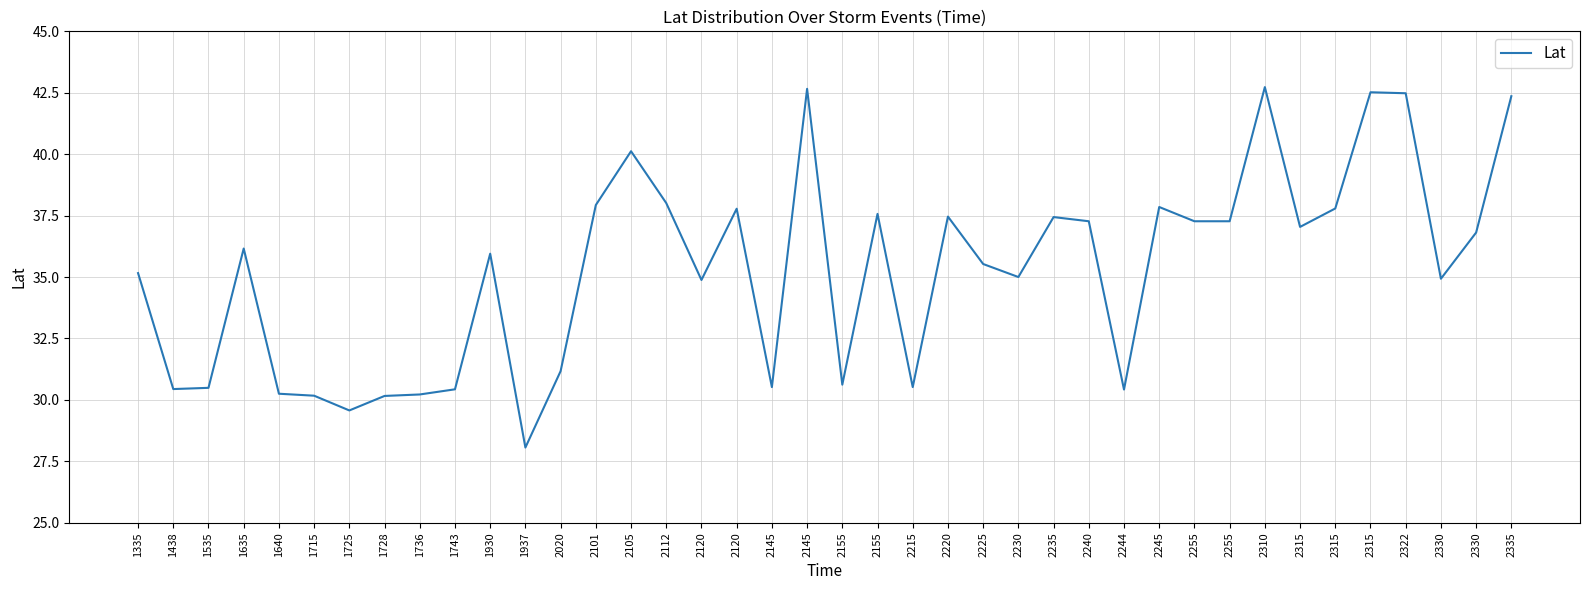

The chart shows a value of 36.2 at 1635. True or false?

True